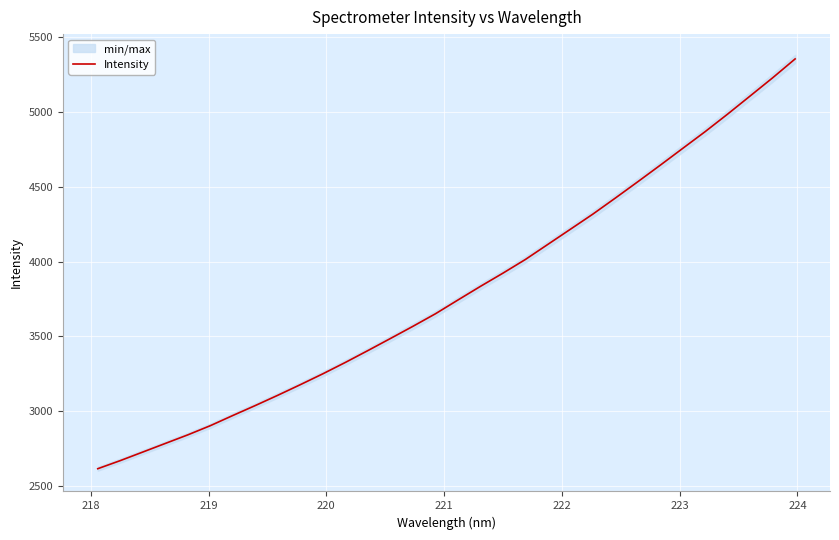

Reading left to right, transcribe all the data shown in this chart.

2617.3	2671.3	2728.5	2786.0	2843.2	2904.6	2972.6	3039.2	3107.7	3178.4	3250.9	3326.9	3405.8	3486.3	3567.7	3651.3	3743.2	3834.2	3922.3	4013.7	4114.6	4215.4	4316.5	4423.5	4532.6	4643.1	4755.4	4867.4	4984.5	5105.2	5226.3	5352.3